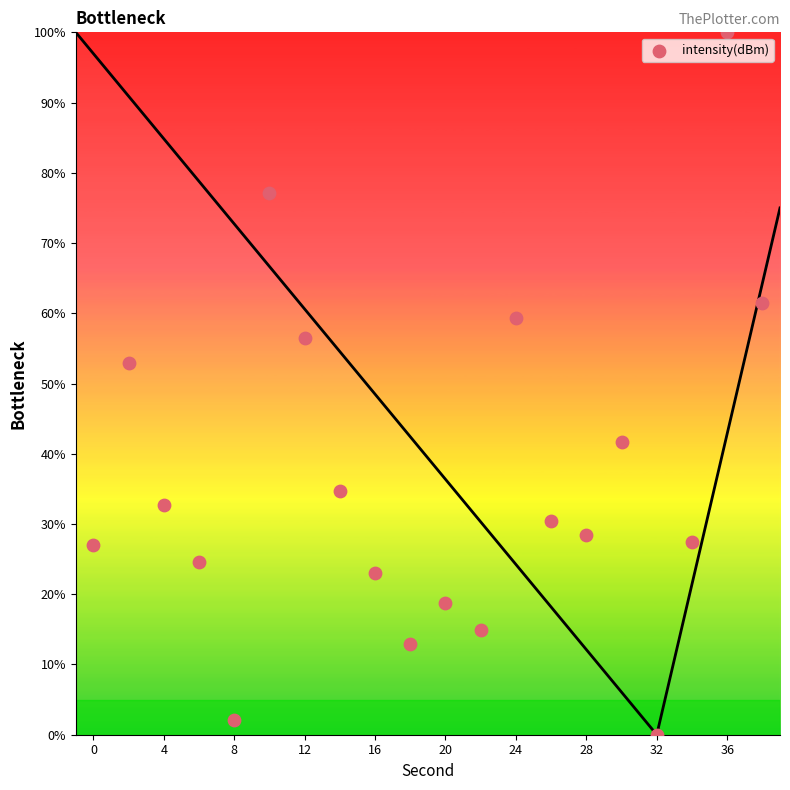

What Y value in the scatter plot is closest to 50?

53.0